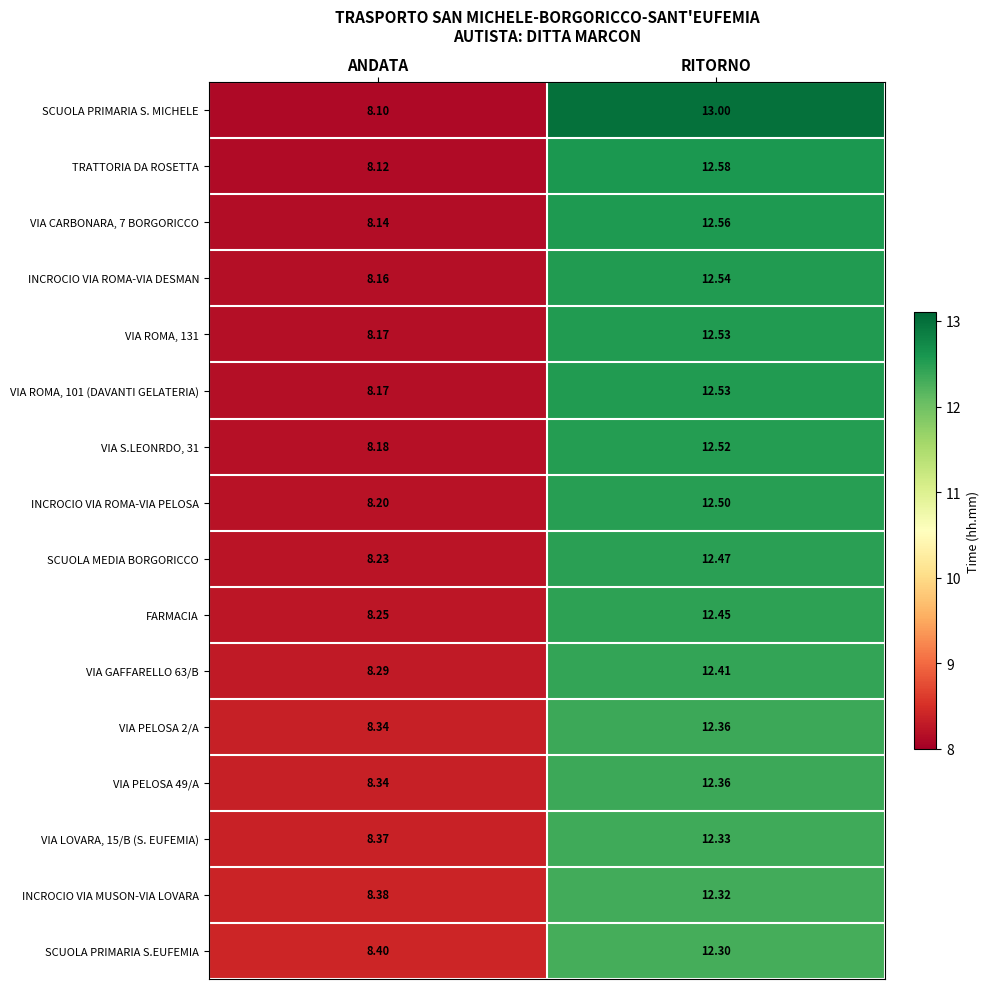

List the labels in order of VIA GAFFARELLO 63/B value, smallest first.

ANDATA, RITORNO